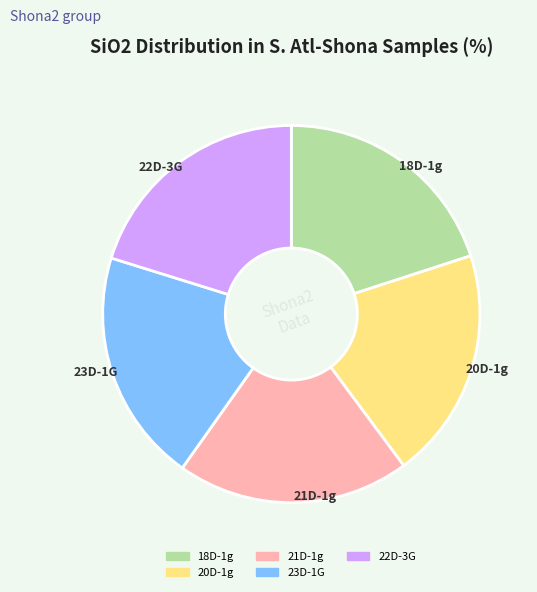

Does 23D-1G account for over 50% of the chart?

No